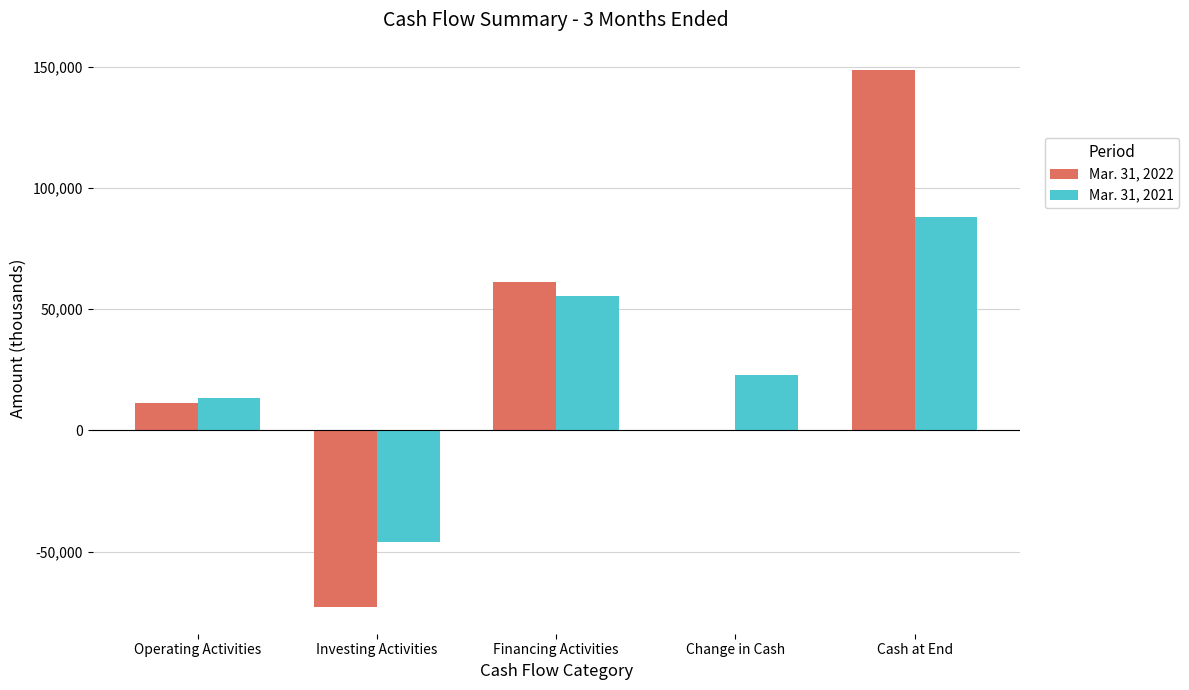

What is the greatest value displayed?

148940